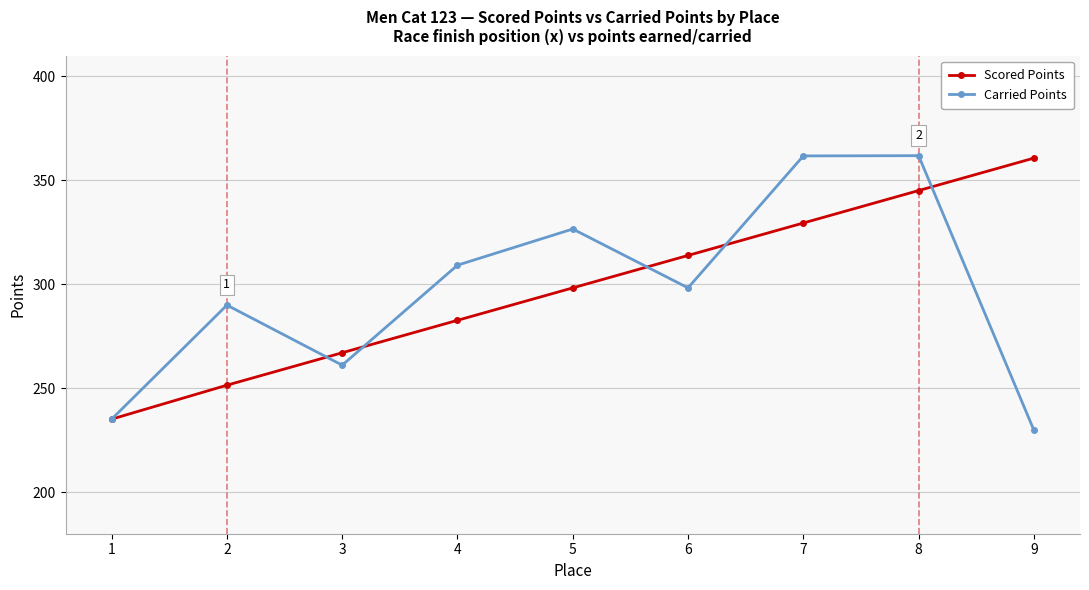

What is the spread (max minus min) of values at 8?

16.8